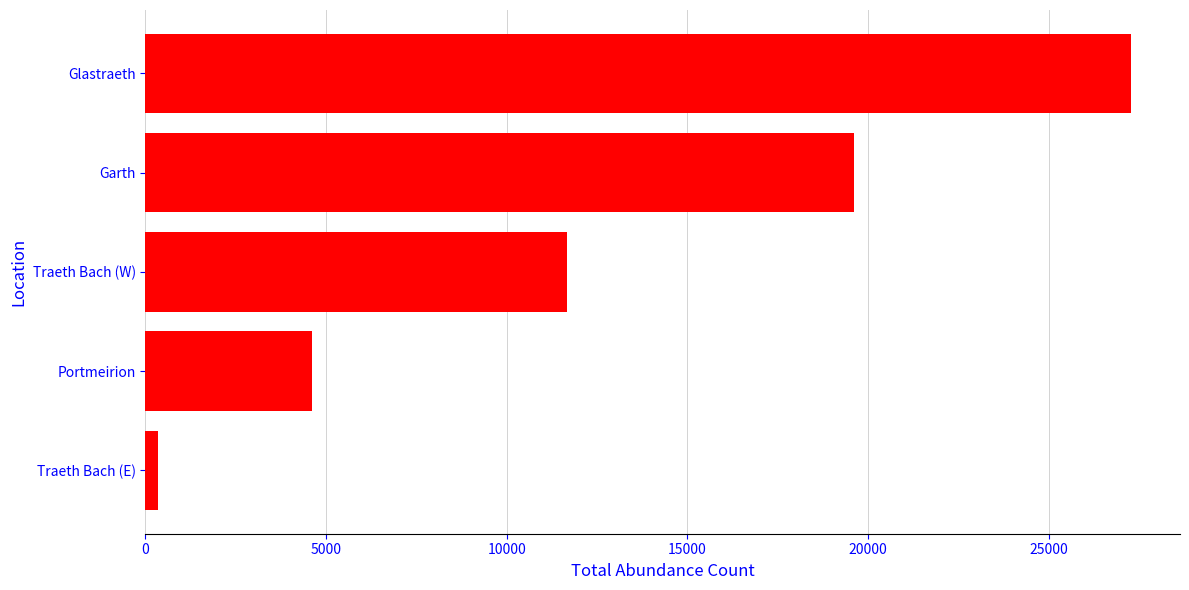

What is the difference between the second highest and minimum values?

19275